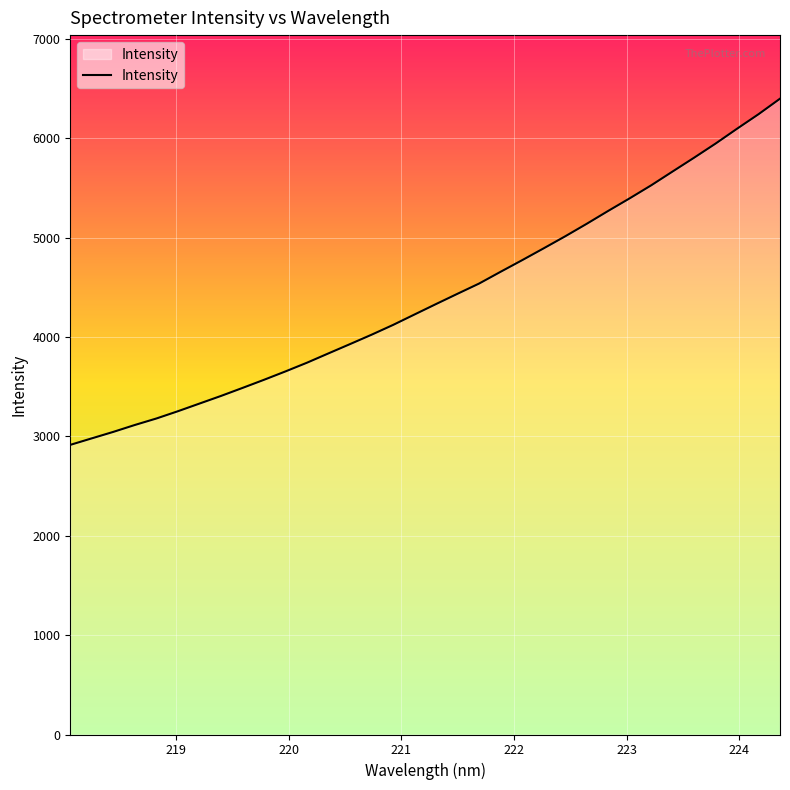

What is the greatest value displayed?

6397.6